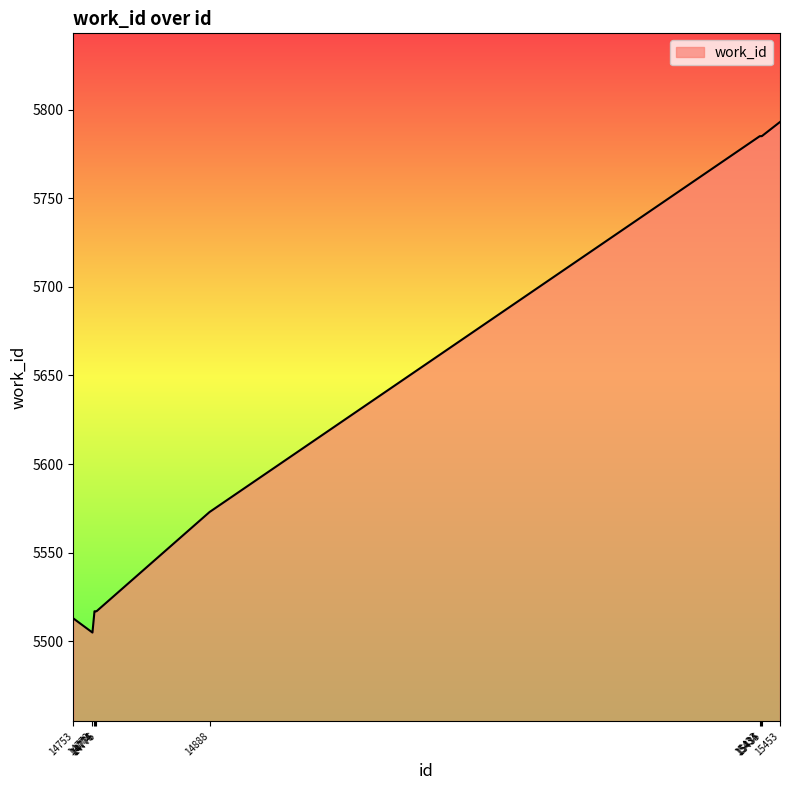

How many lines are shown in the chart?

1